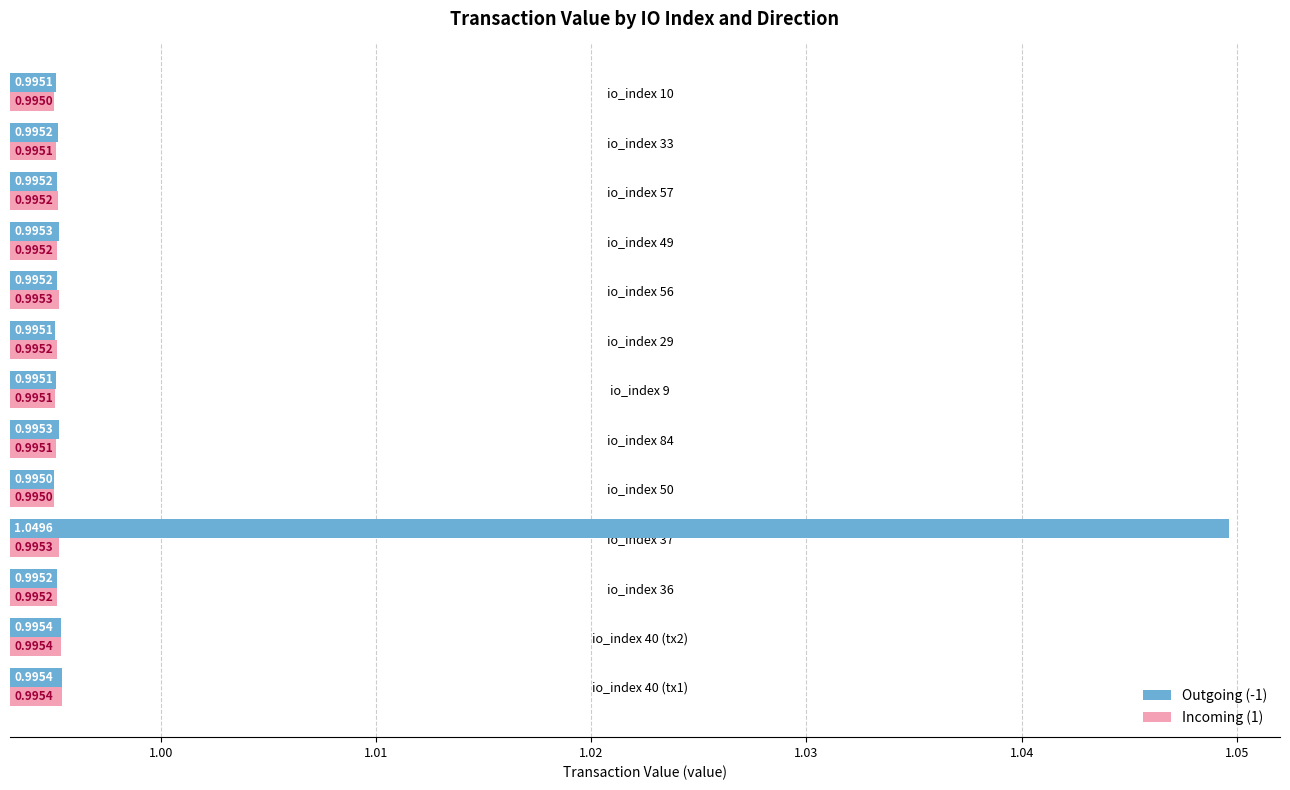

Rank the series by their maximum value, from highest to lowest.

Outgoing (-1), Incoming (1)